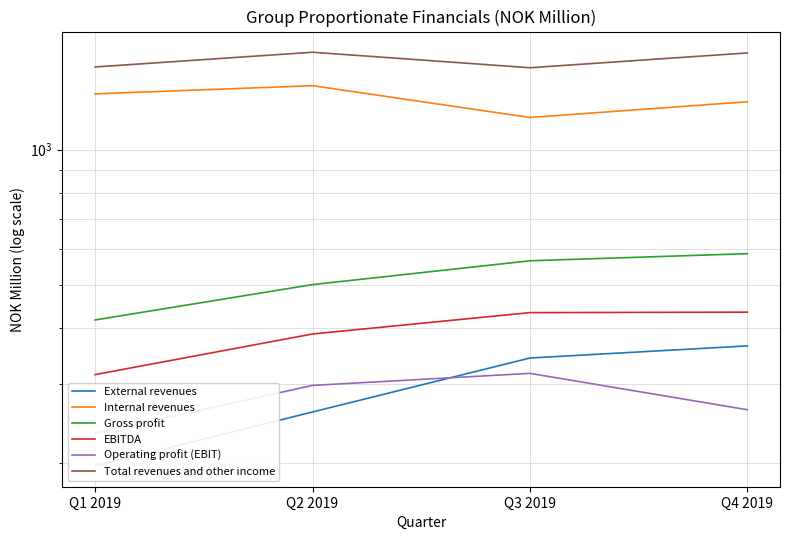

What is the maximum value for EBITDA?

434